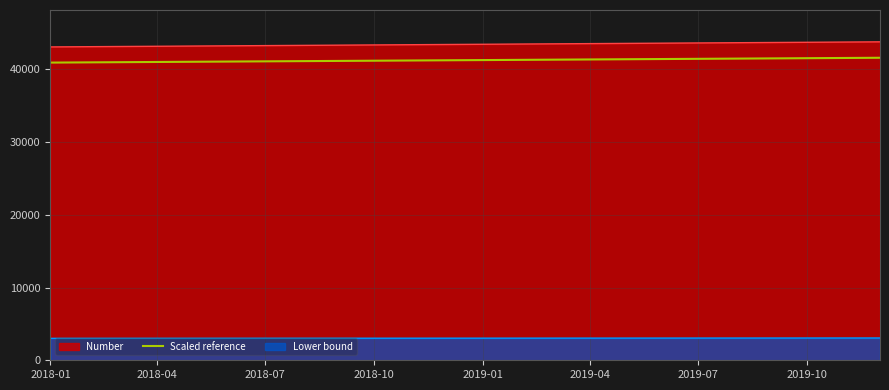

What is the average value?

41273.2